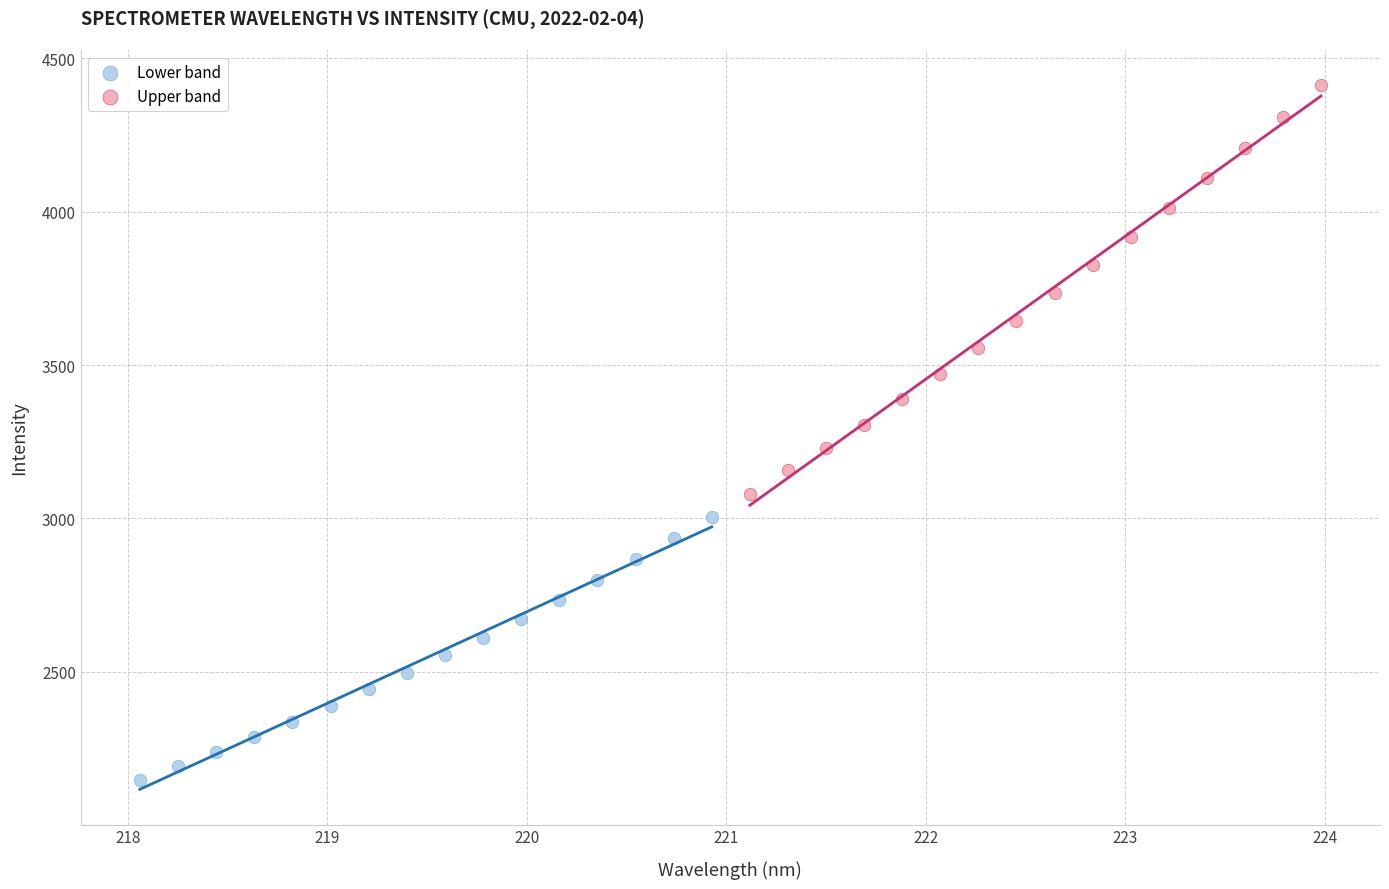

Which series contains the lowest Y value?

Lower band